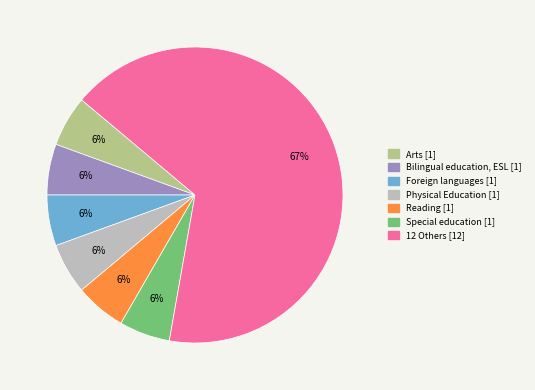

To the nearest percent, what is the average slice percentage?

14%